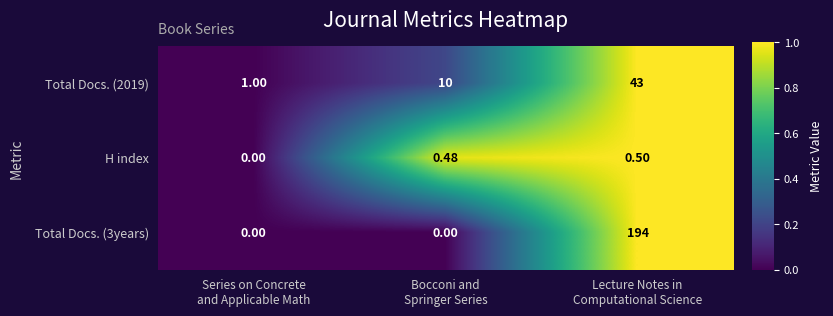

How many data points in Total Docs. (3years) are above 0?

1